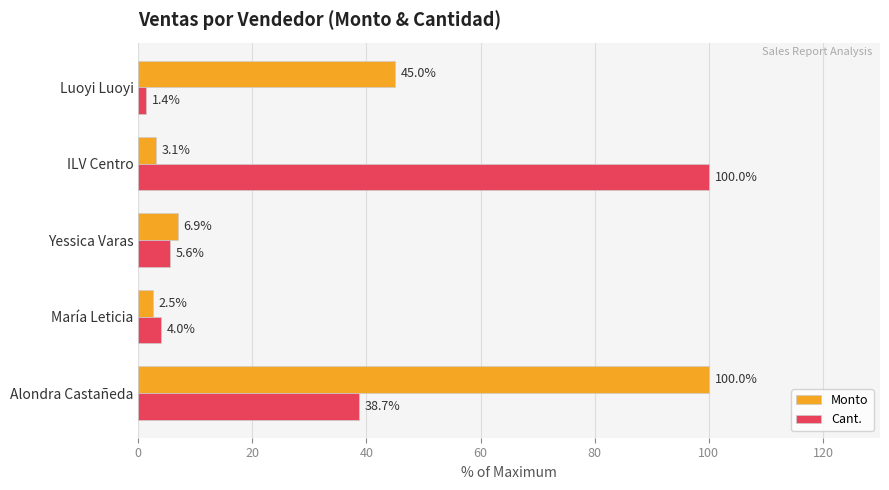

Which series changed the most between Alondra Castañeda and ILV Centro?

Monto